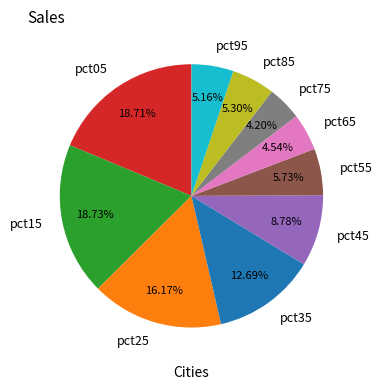

True or false: pct35 accounts for 27% of the total.

False